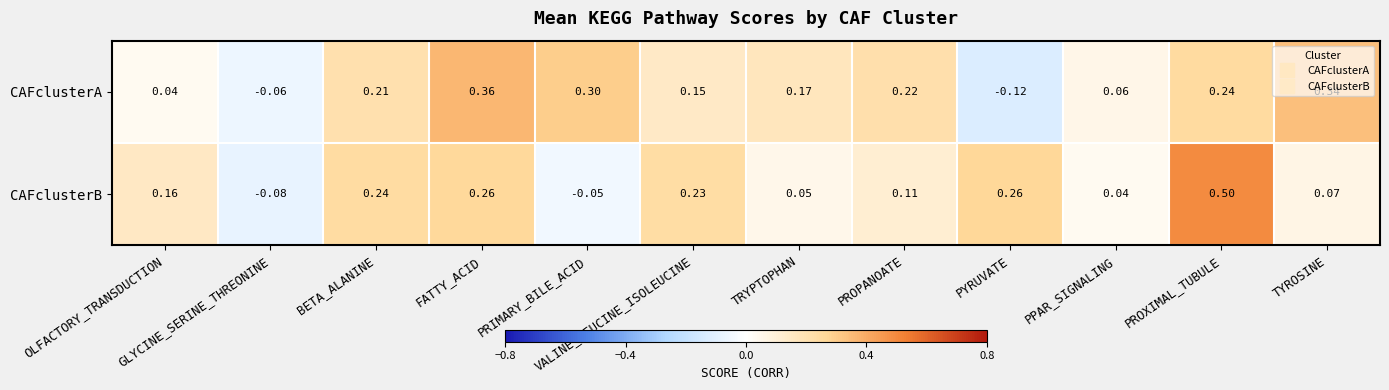

Which series changed the most between OLFACTORY_TRANSDUCTION and BETA_ALANINE?

CAFclusterA